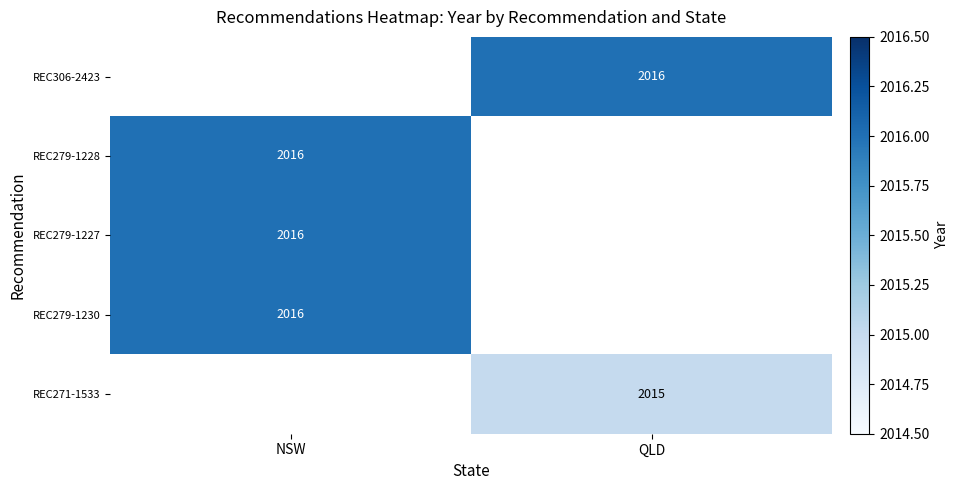

The REC279-1228 series shows 671 at NSW. True or false?

False